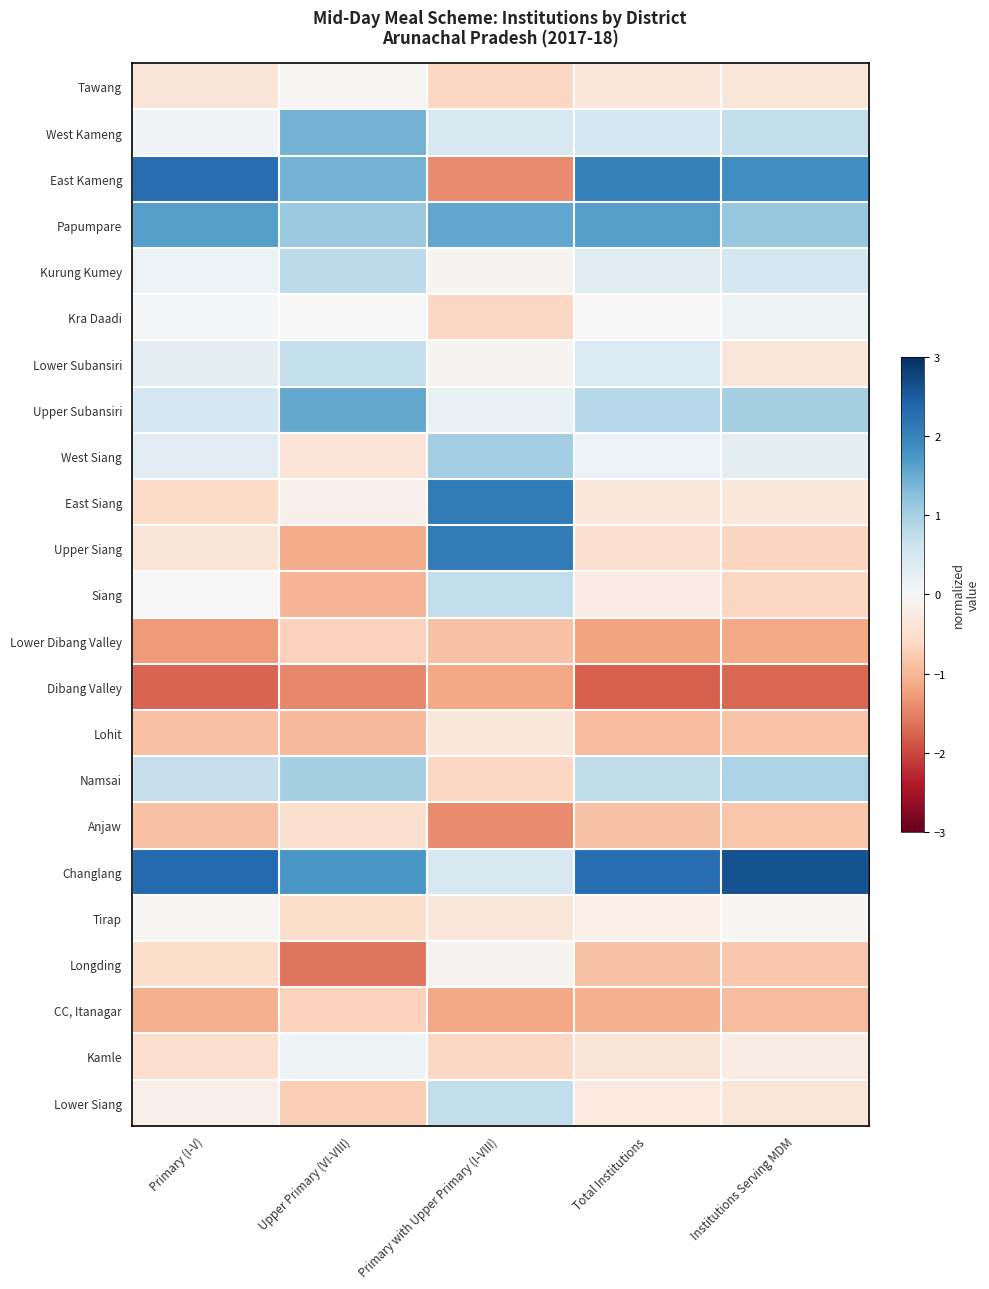

Which has a higher value, Institutions Serving MDM or Upper Primary (VI-VIII)?

Upper Primary (VI-VIII)